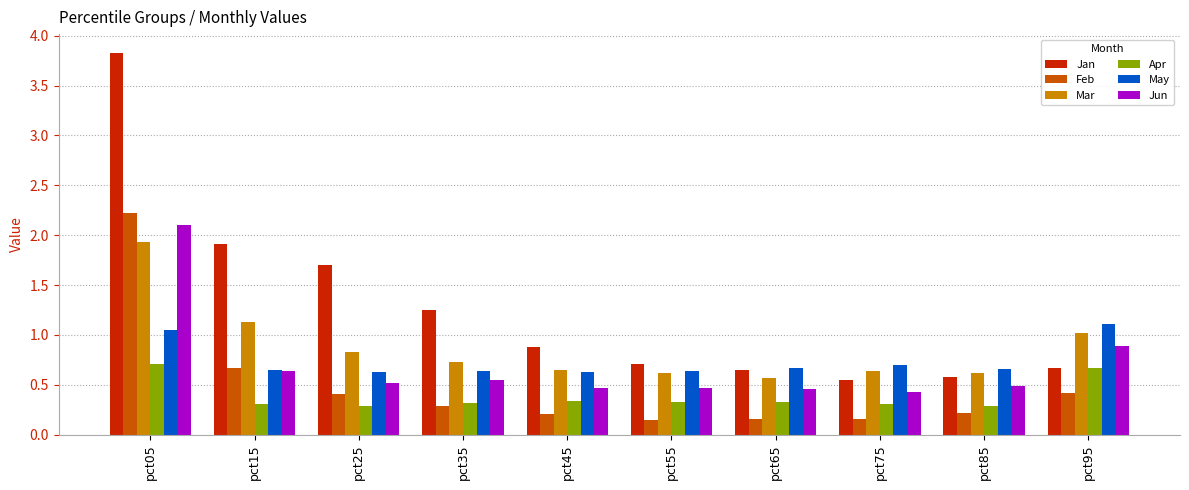

What is the difference between the second highest and second lowest values in the Jan series?

1.3